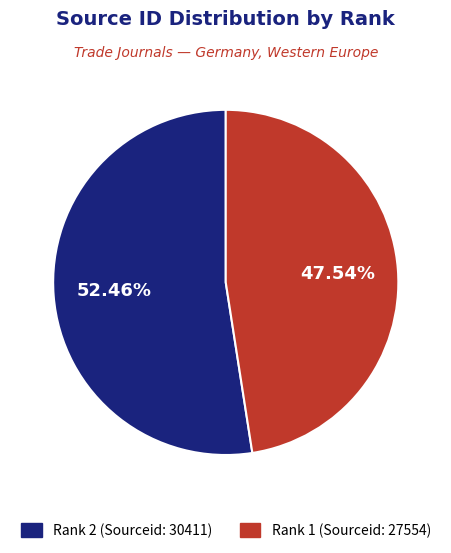

To the nearest percent, what is the average slice percentage?

50%